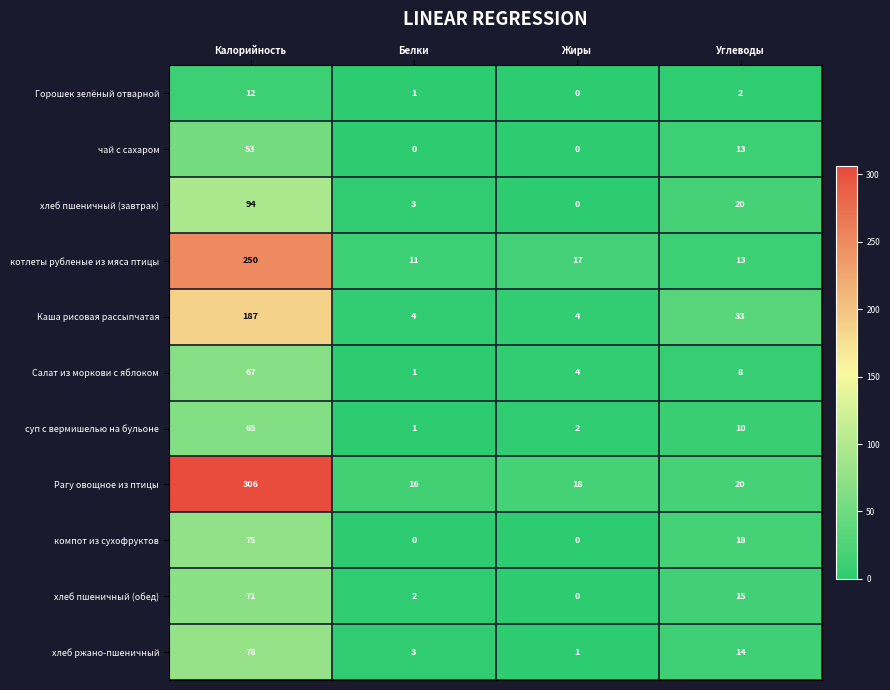

What is the difference between the maximum and second lowest values in the компот из сухофруктов series?

75